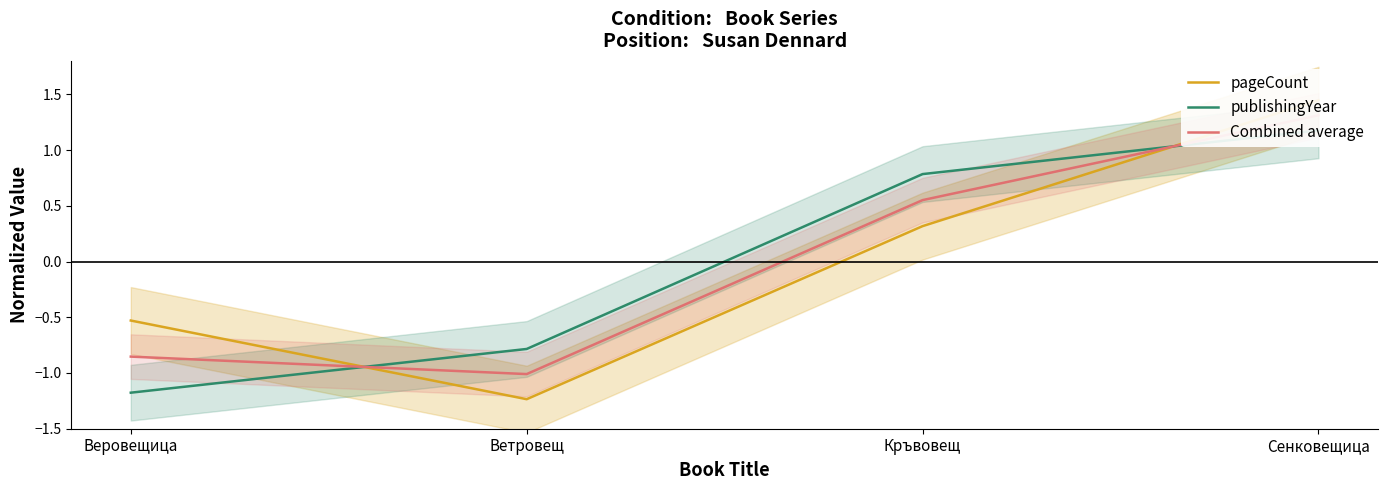

How many values in the Combined average series are below 0?

2